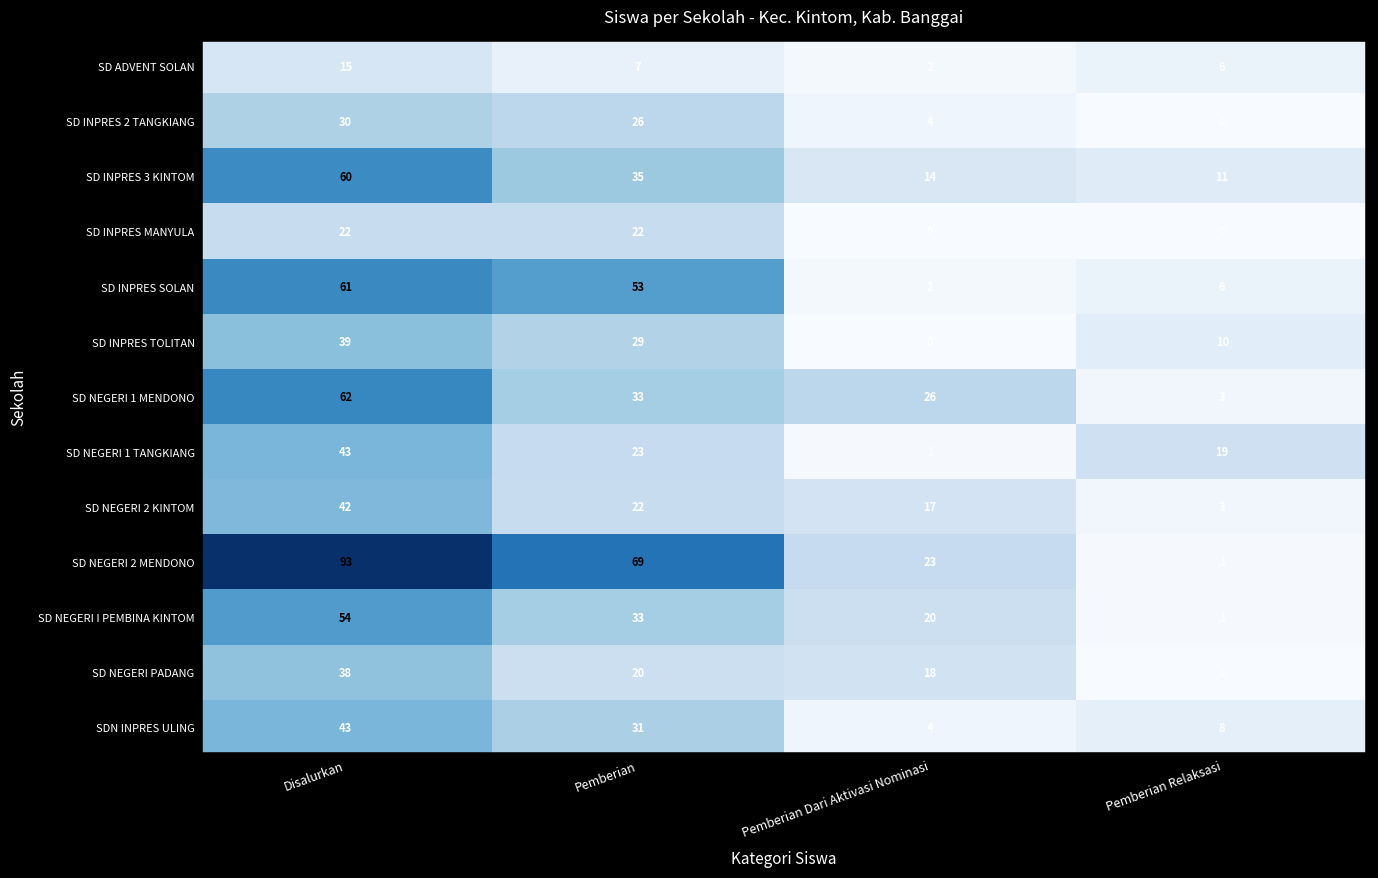

At how many categories does at least one series exceed 59?

2